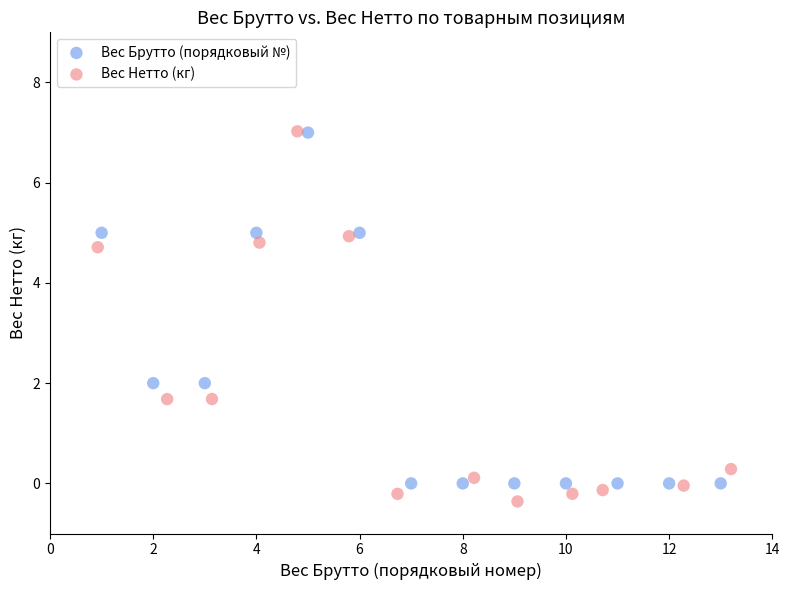

Which series has the widest spread of Y values?

Вес Нетто (кг)